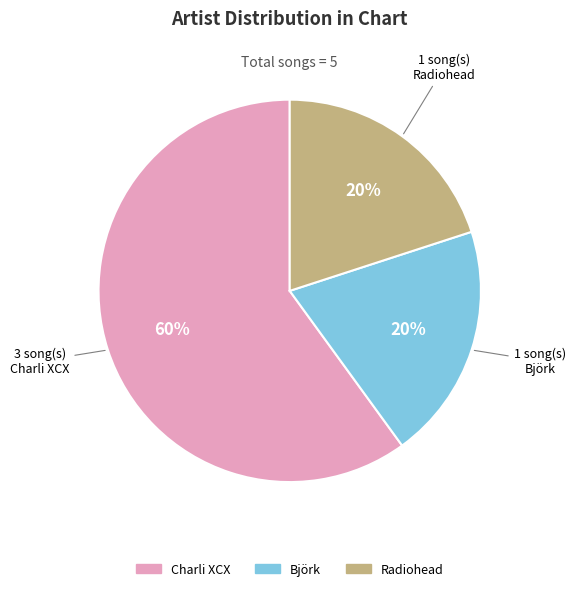

Is it true that Björk is 20% of the pie?

True